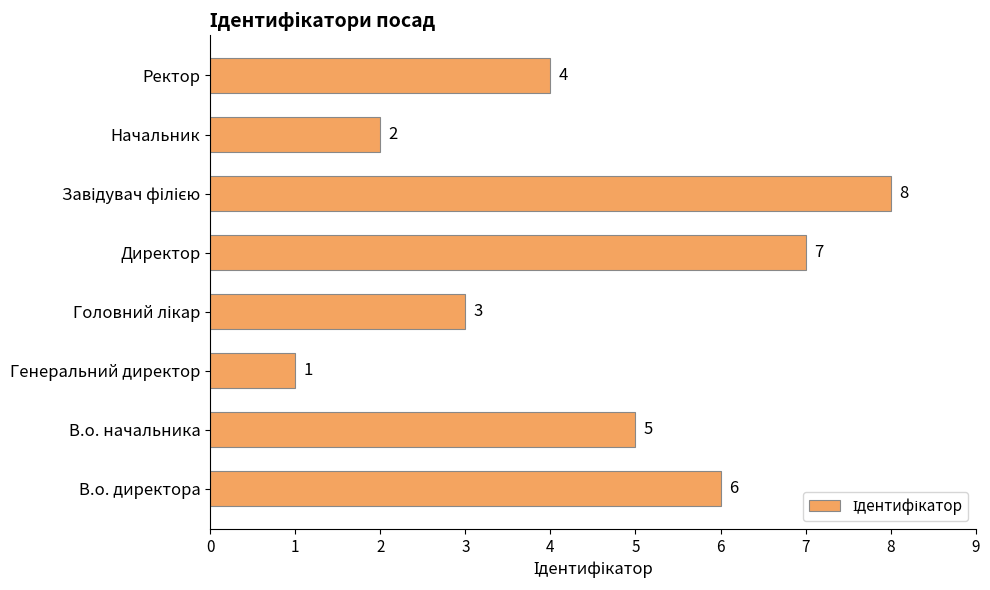

What is the maximum value shown in the chart?

8